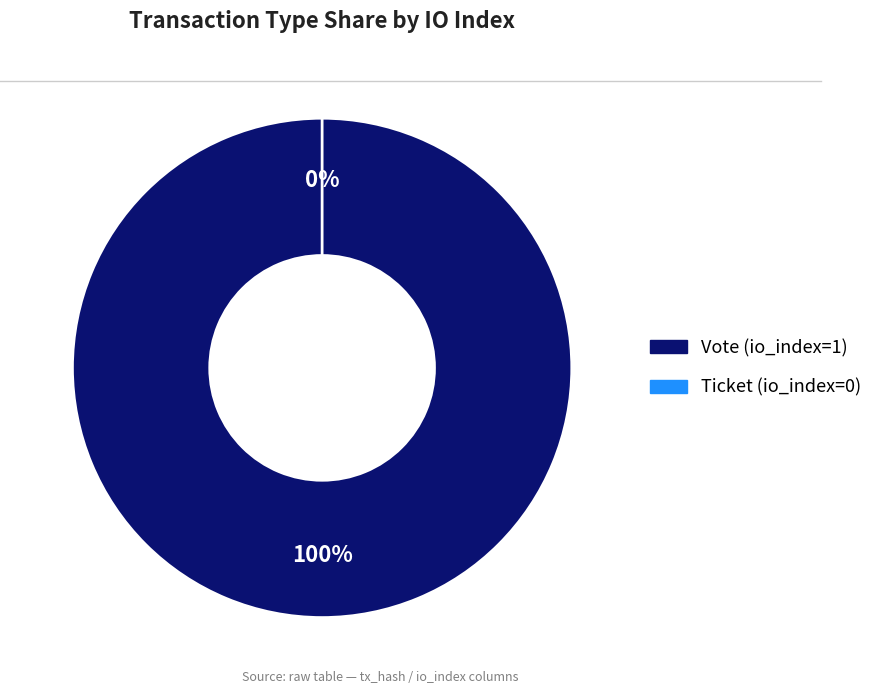

To the nearest percent, what is the difference between the Vote (io_index=1) and Ticket (io_index=0) slice percentages?

100%